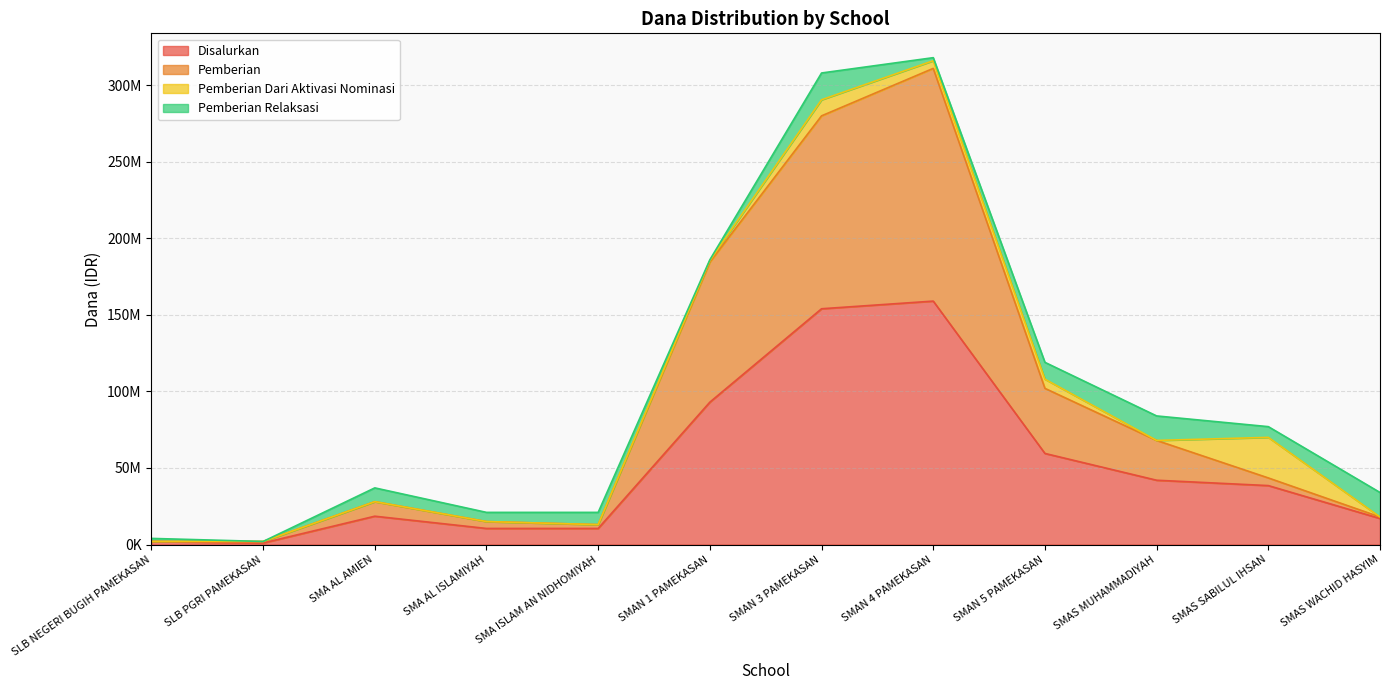

Which label corresponds to the smallest value in the chart?

SLB PGRI PAMEKASAN